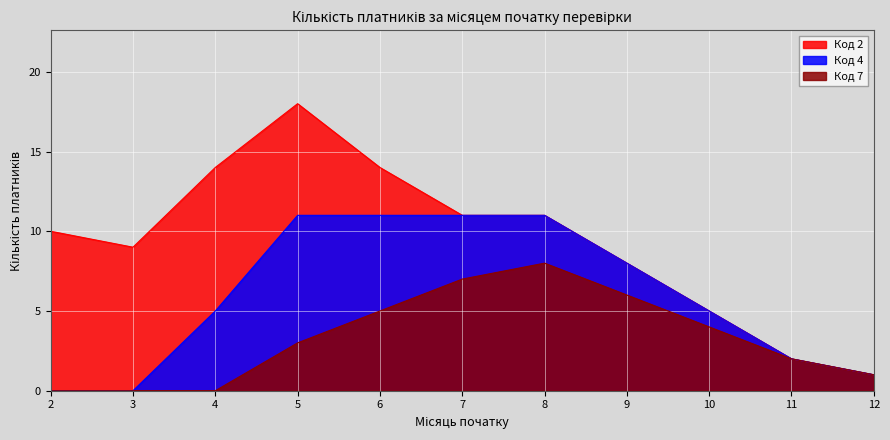

Between 6 and 9, which series saw the biggest shift?

Код 2